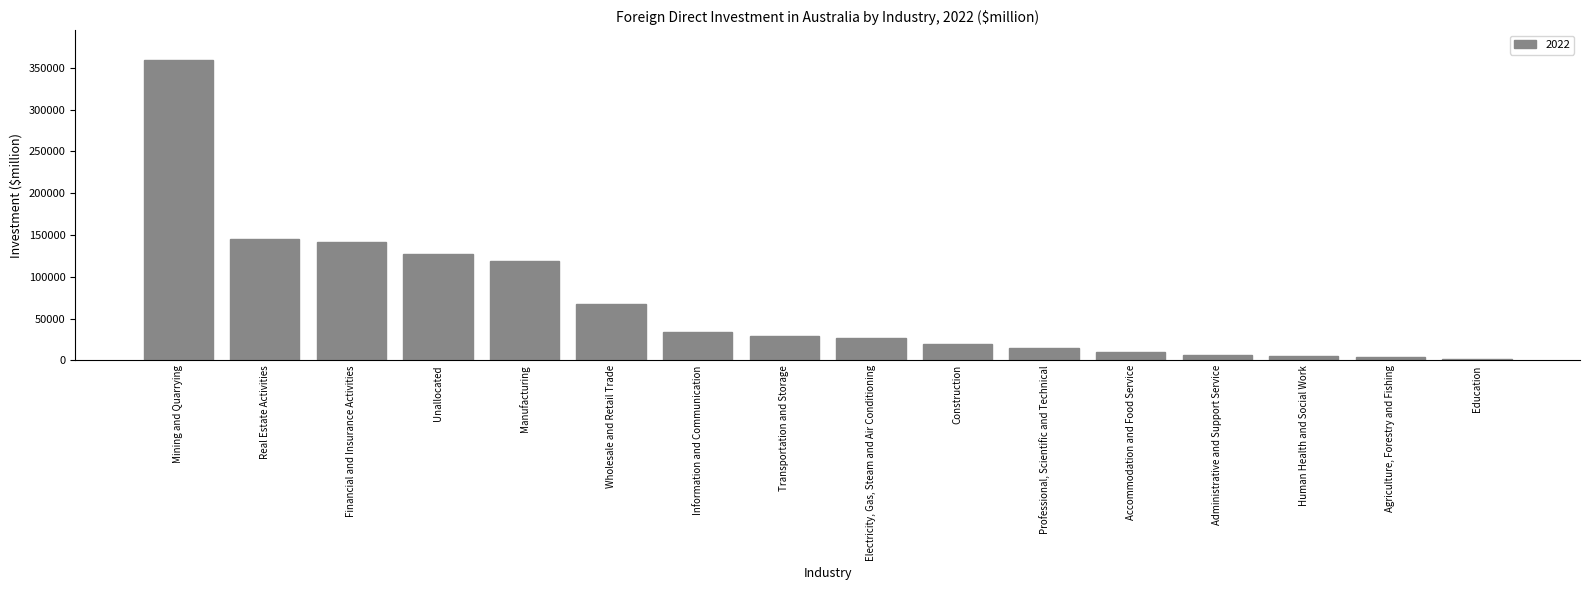

At which category does the chart reach its peak across all series?

Mining and Quarrying